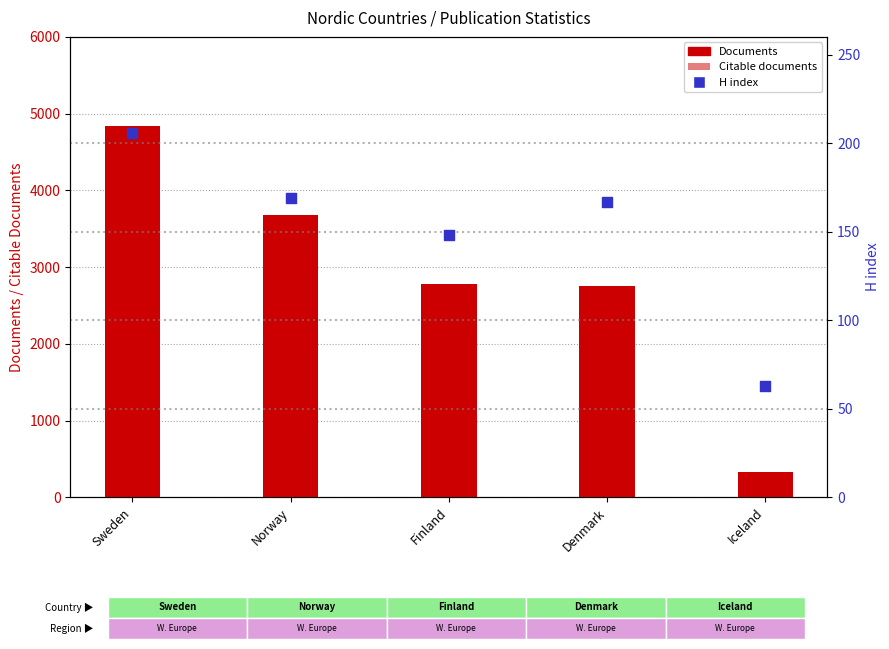

At which category is the sum across all series the highest?

Sweden